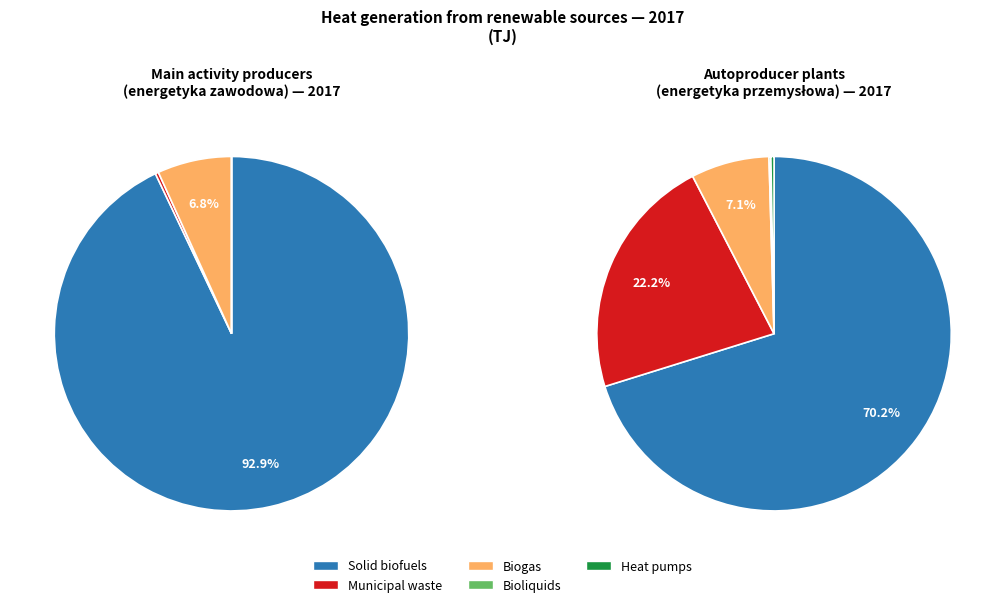

True or false: Heat pumps accounts for 0% of the total.

True